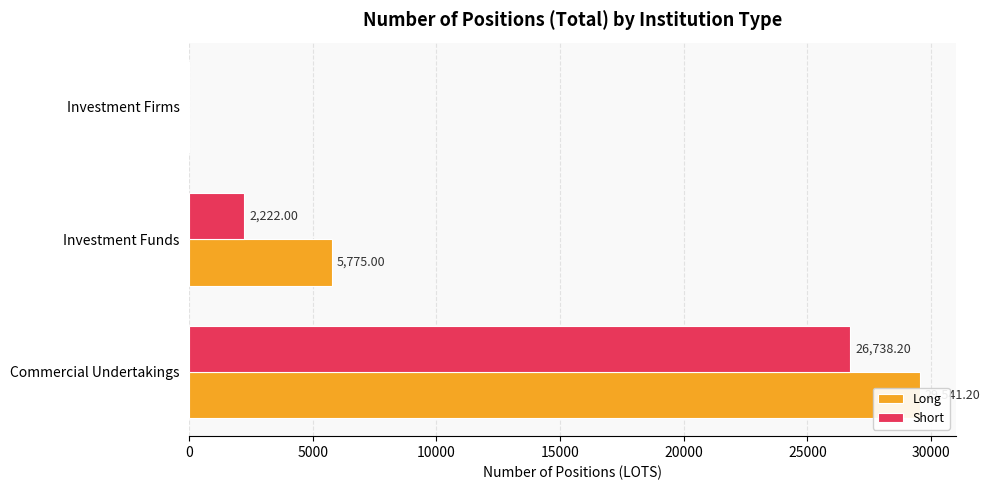

What is the difference between the highest and lowest values at Commercial Undertakings?

2803.0